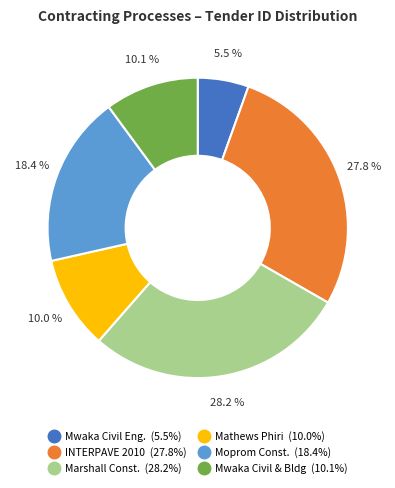

Is there a majority slice in this chart?

No